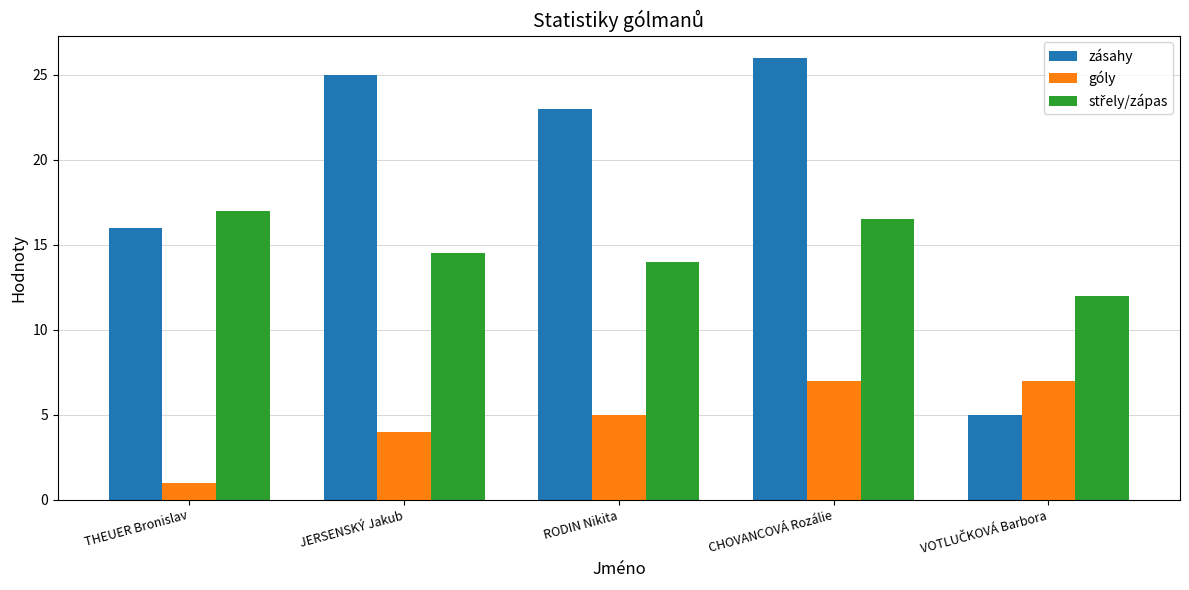

At which category is the sum across all series the highest?

CHOVANCOVÁ Rozálie